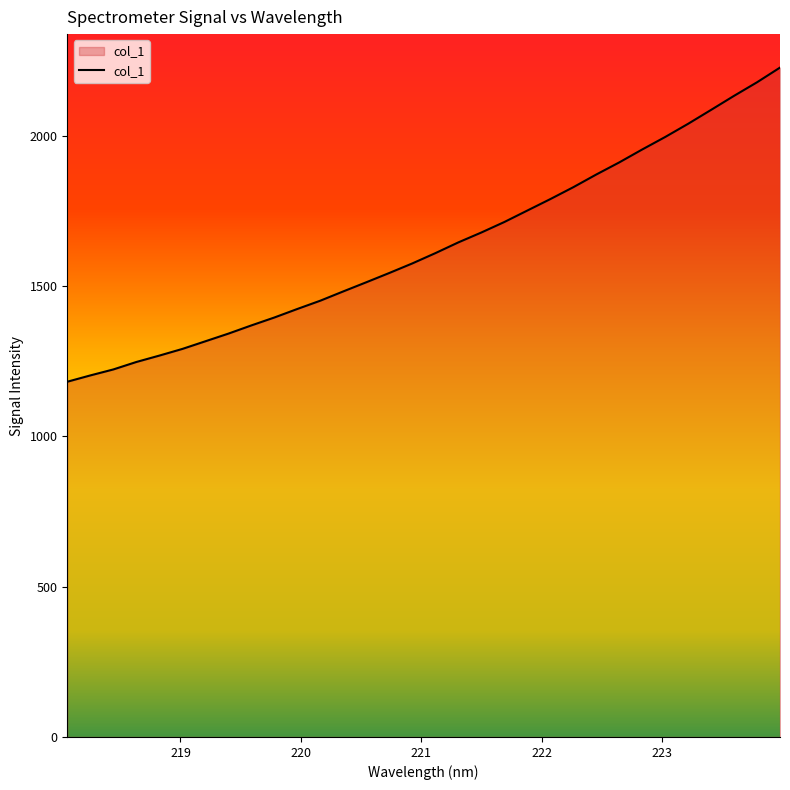

What is the maximum value shown in the chart?

2225.9